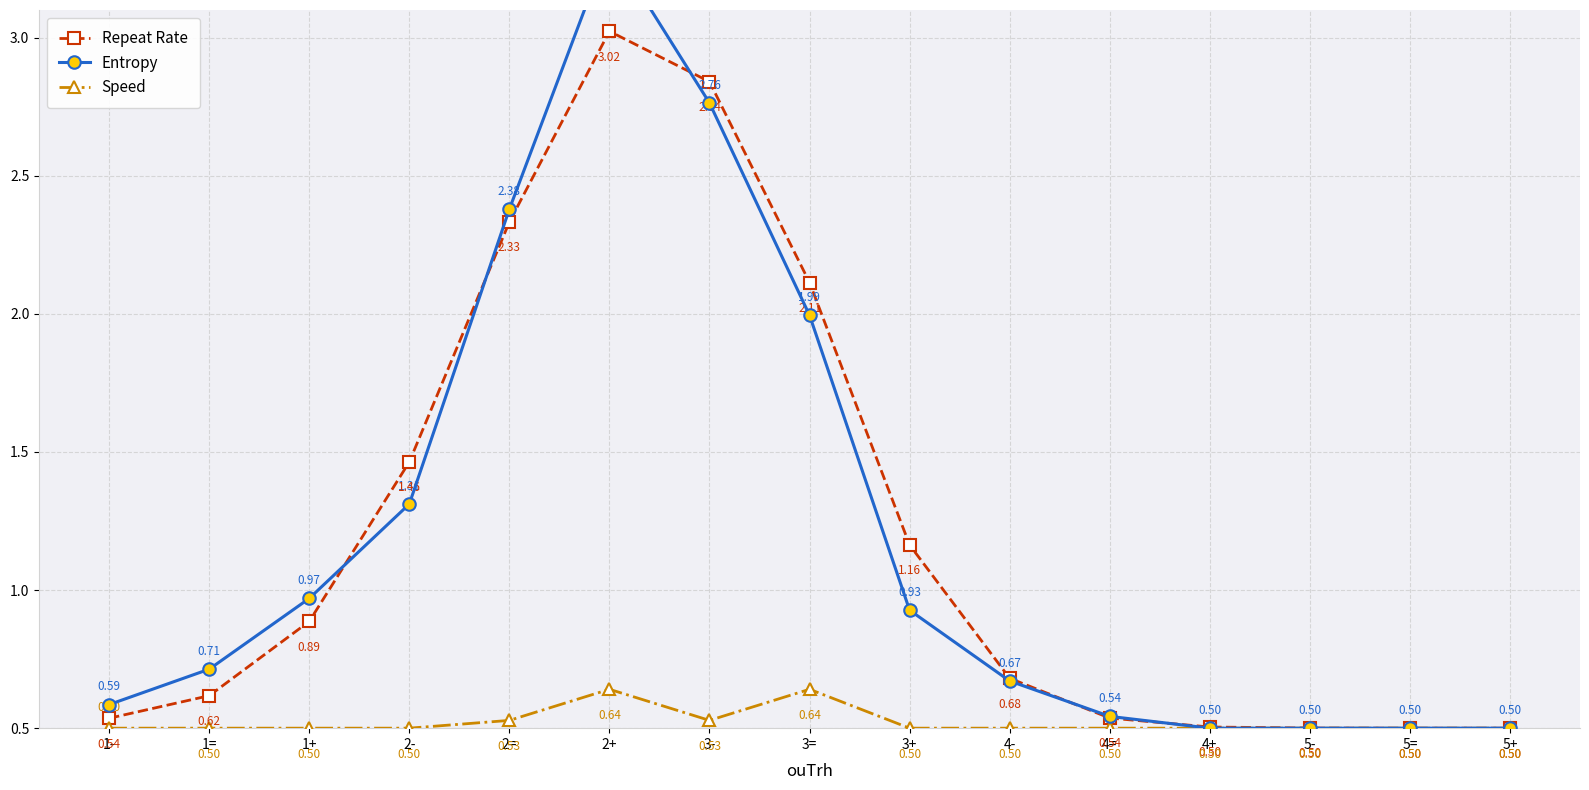

Rank the series at 3= from highest to lowest value.

Repeat Rate, Entropy, Speed